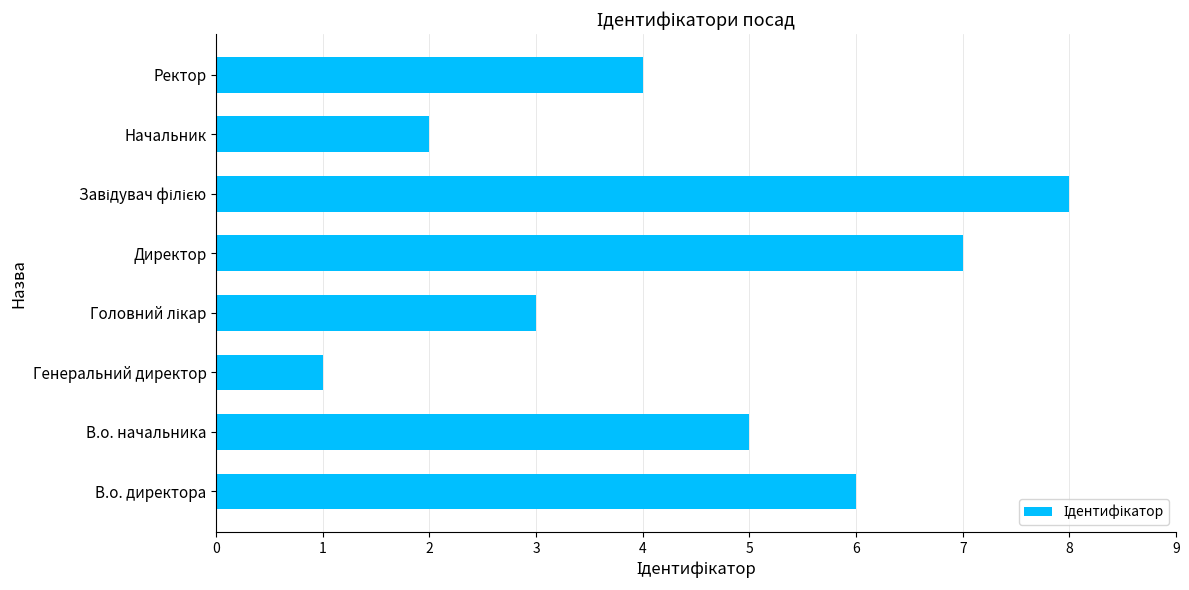

Reading bottom to top, what are all the values shown in this chart?

6	5	1	3	7	8	2	4